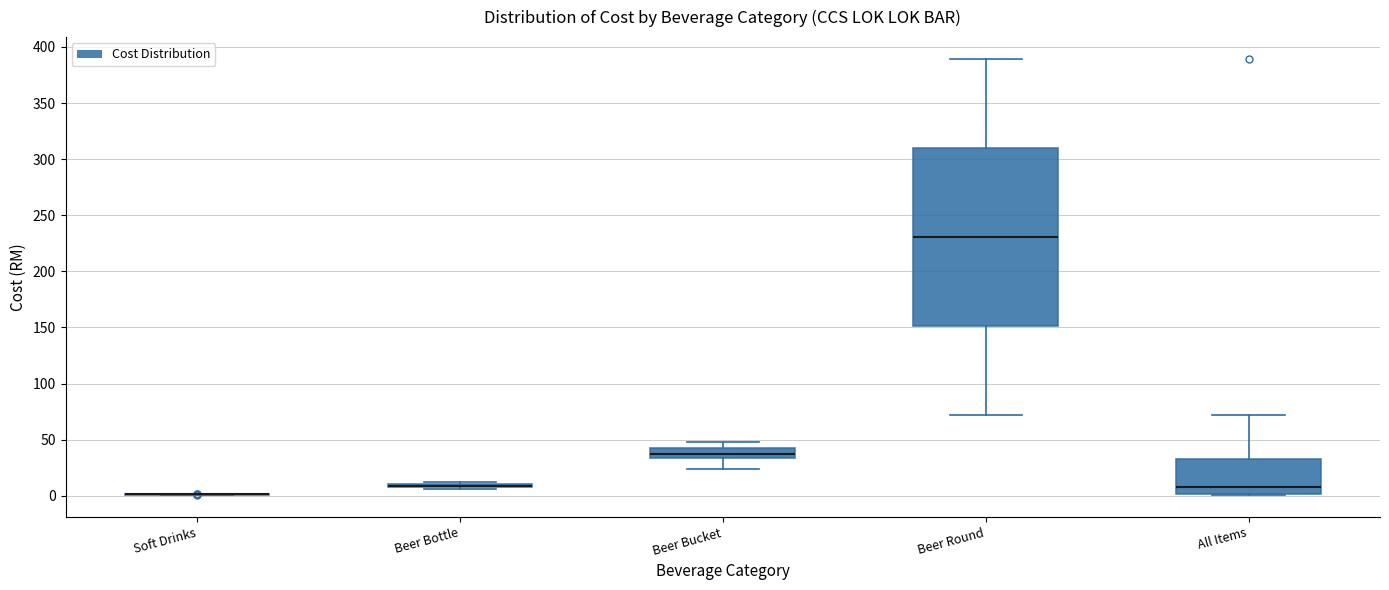

Where is the lower edge of the box for Beer Round on the y-axis? The values are not printed on the chart, so give them approximately, as read against the axis.

150